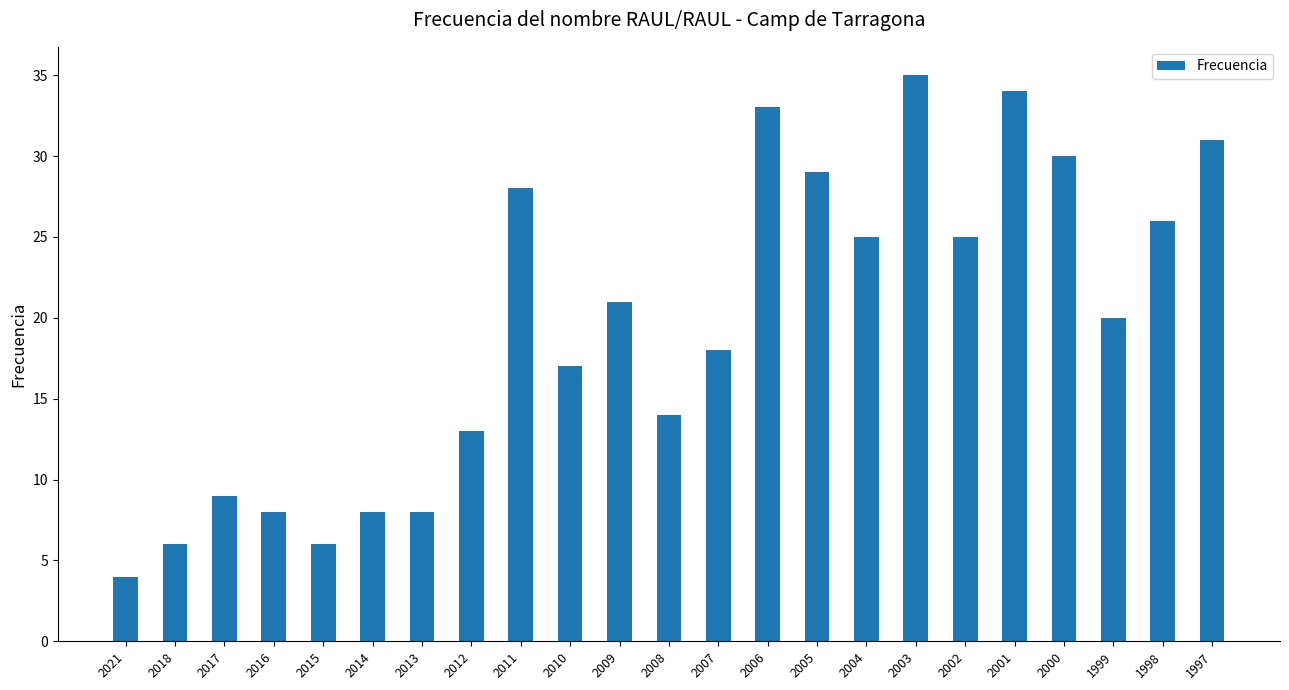

Are the bars horizontal?

No